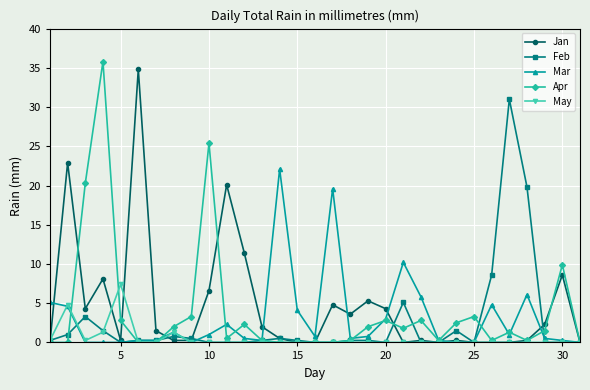

What is the value of the Apr point at the 8th from the left?

2.0